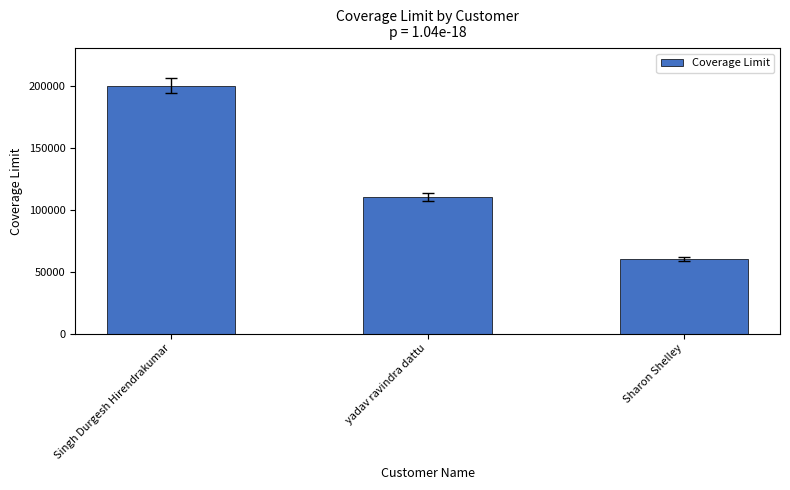

Reading left to right, what are all the values shown in this chart?

200000	110000	60000